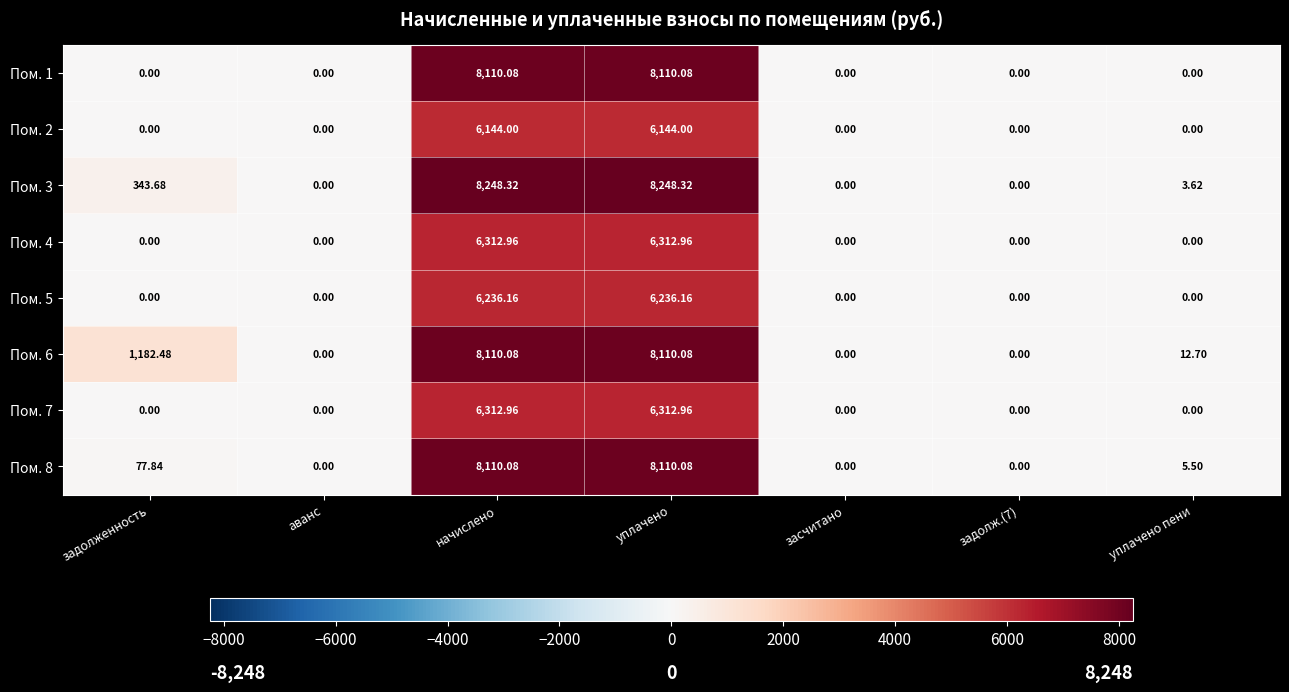

Where does the Пом. 8 series first go above 5?

задолженность